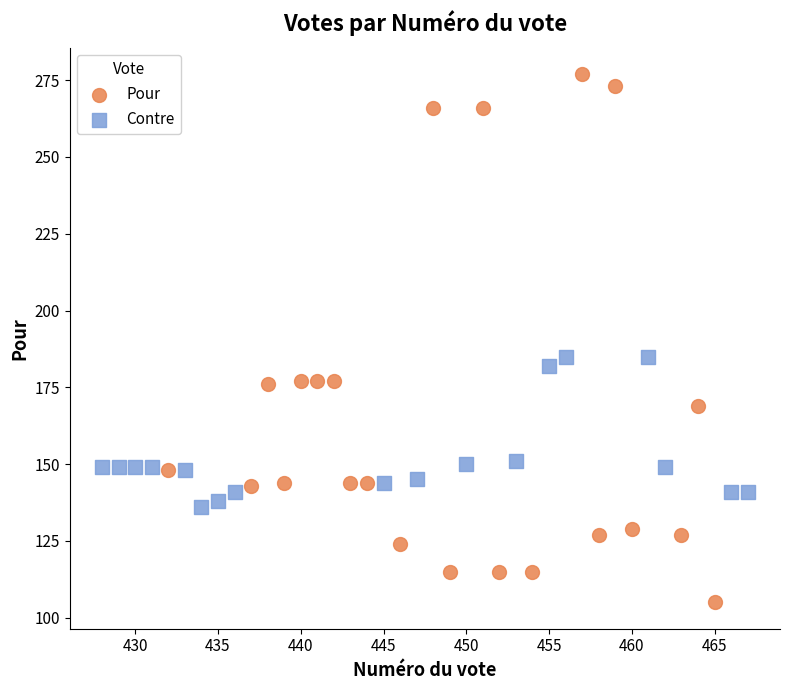

Which series contains the highest Y value?

Pour